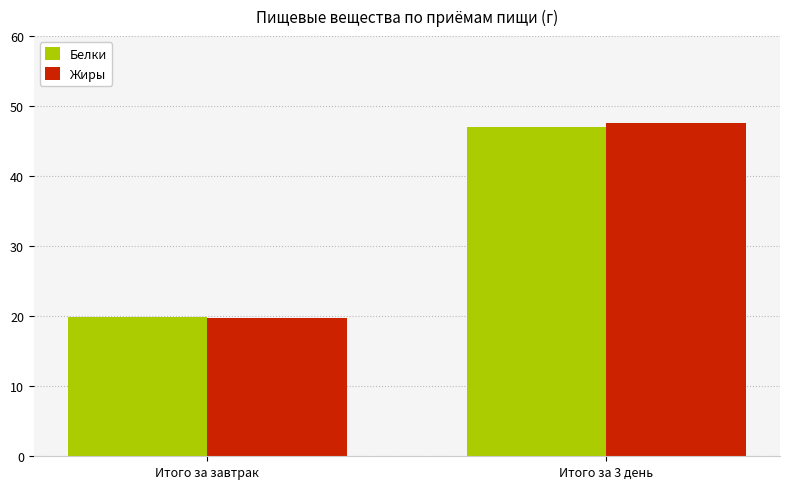

What is the label of the 1st bar from the right?

Итого за 3 день